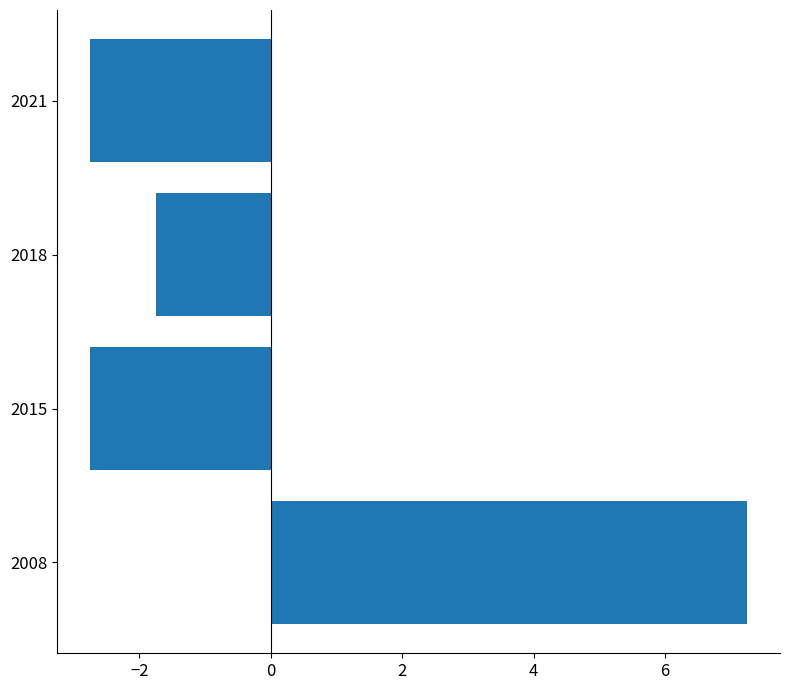

The value at 2018 is -1.8. True or false?

True